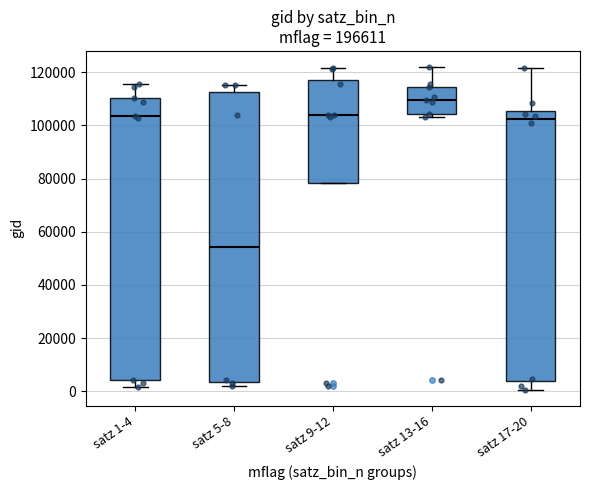

Where is the upper edge of the box for satz 5-8 on the y-axis? The values are not printed on the chart, so give them approximately, as read against the axis.

112000